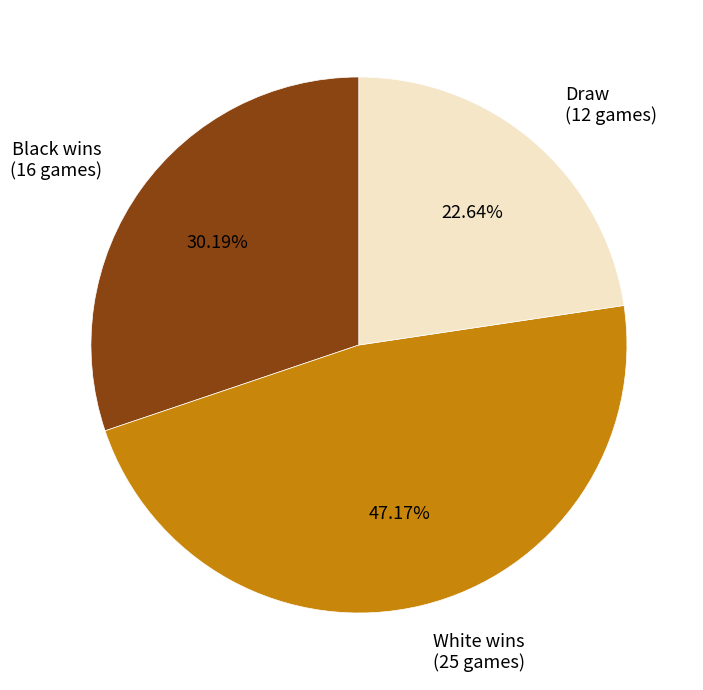

Combined, do White wins (25 games) and Draw (12 games) account for over 50%?

Yes